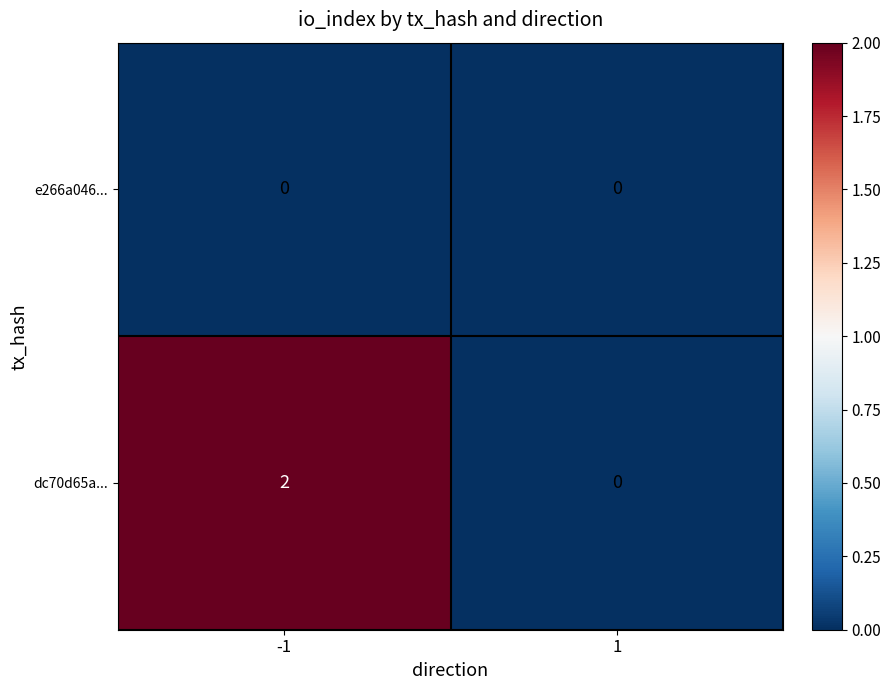

Rank the categories by dc70d65a... value from highest to lowest.

-1, 1